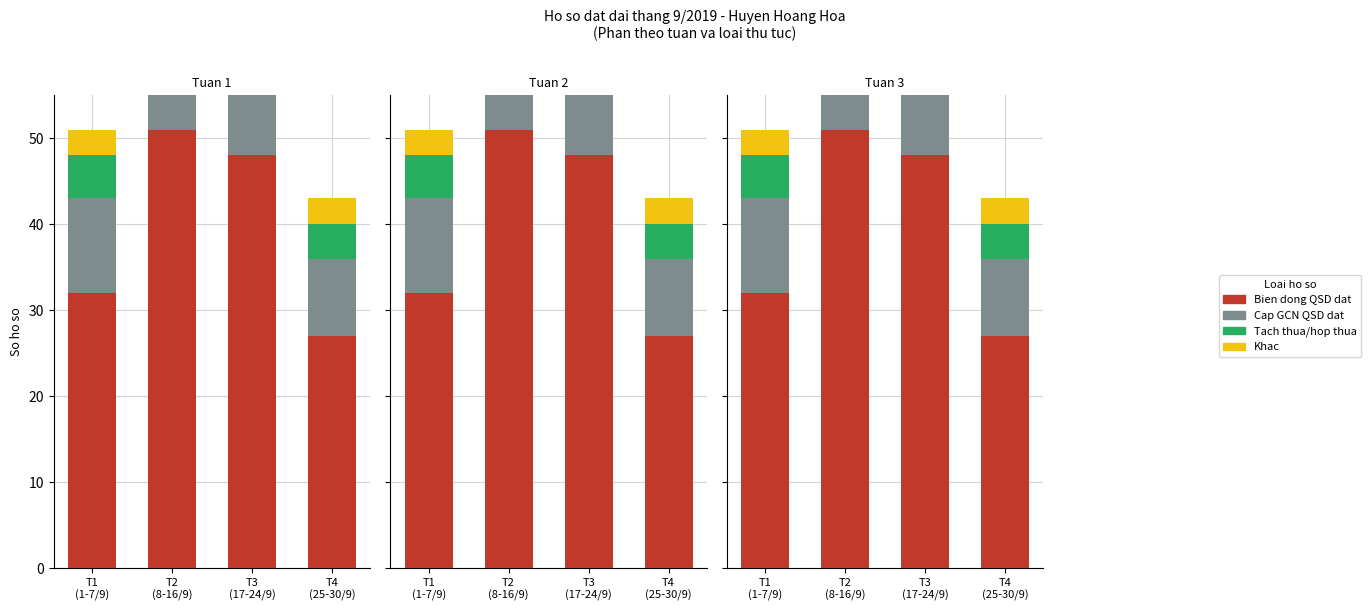

What is the average value of the Khac series?

4